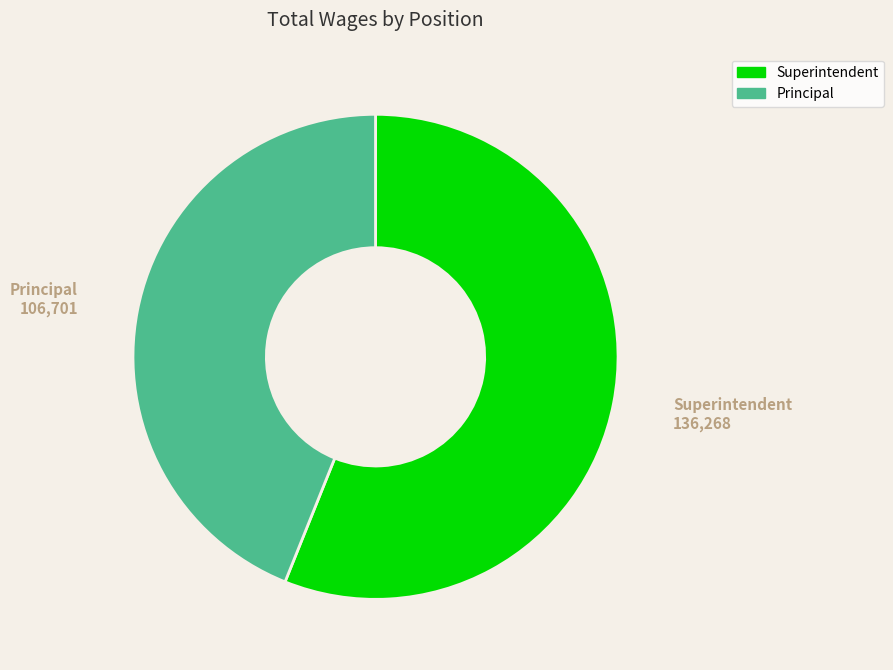

Which category has the biggest portion of the pie?

Superintendent